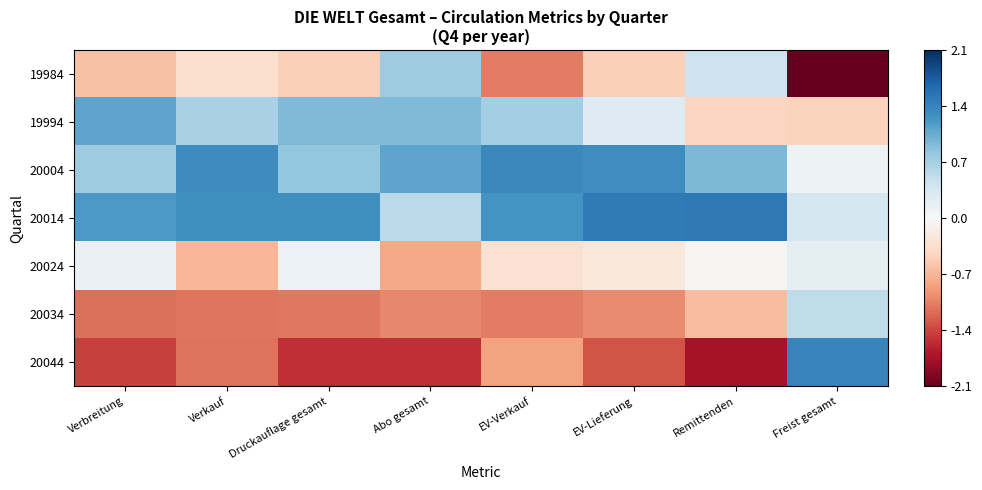

Reading left to right, list all the values displayed in this chart.

19984: Verbreitung=-0.6	Verkauf=-0.3	Druckauflage gesamt=-0.5	Abo gesamt=0.7	EV-Verkauf=-1.1	EV-Lieferung=-0.5	Remittenden=0.4	Freist gesamt=-2.1
19994: Verbreitung=1.1	Verkauf=0.7	Druckauflage gesamt=0.9	Abo gesamt=0.9	EV-Verkauf=0.7	EV-Lieferung=0.3	Remittenden=-0.4	Freist gesamt=-0.5
20004: Verbreitung=0.7	Verkauf=1.3	Druckauflage gesamt=0.8	Abo gesamt=1.1	EV-Verkauf=1.3	EV-Lieferung=1.3	Remittenden=0.9	Freist gesamt=0.1
20014: Verbreitung=1.2	Verkauf=1.3	Druckauflage gesamt=1.3	Abo gesamt=0.6	EV-Verkauf=1.3	EV-Lieferung=1.5	Remittenden=1.5	Freist gesamt=0.3
20024: Verbreitung=0.1	Verkauf=-0.7	Druckauflage gesamt=0.1	Abo gesamt=-0.8	EV-Verkauf=-0.3	EV-Lieferung=-0.2	Remittenden=-0.0	Freist gesamt=0.2
20034: Verbreitung=-1.2	Verkauf=-1.1	Druckauflage gesamt=-1.1	Abo gesamt=-1.0	EV-Verkauf=-1.1	EV-Lieferung=-1.0	Remittenden=-0.7	Freist gesamt=0.5
20044: Verbreitung=-1.4	Verkauf=-1.1	Druckauflage gesamt=-1.5	Abo gesamt=-1.5	EV-Verkauf=-0.8	EV-Lieferung=-1.3	Remittenden=-1.7	Freist gesamt=1.4